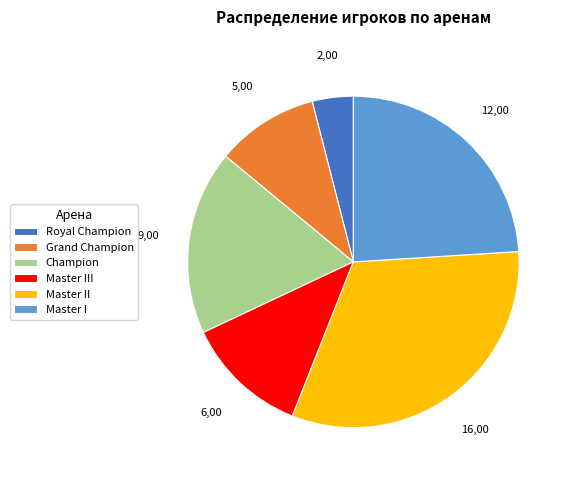

Approximately how many times larger is the value at Master II compared to Grand Champion?

3.2